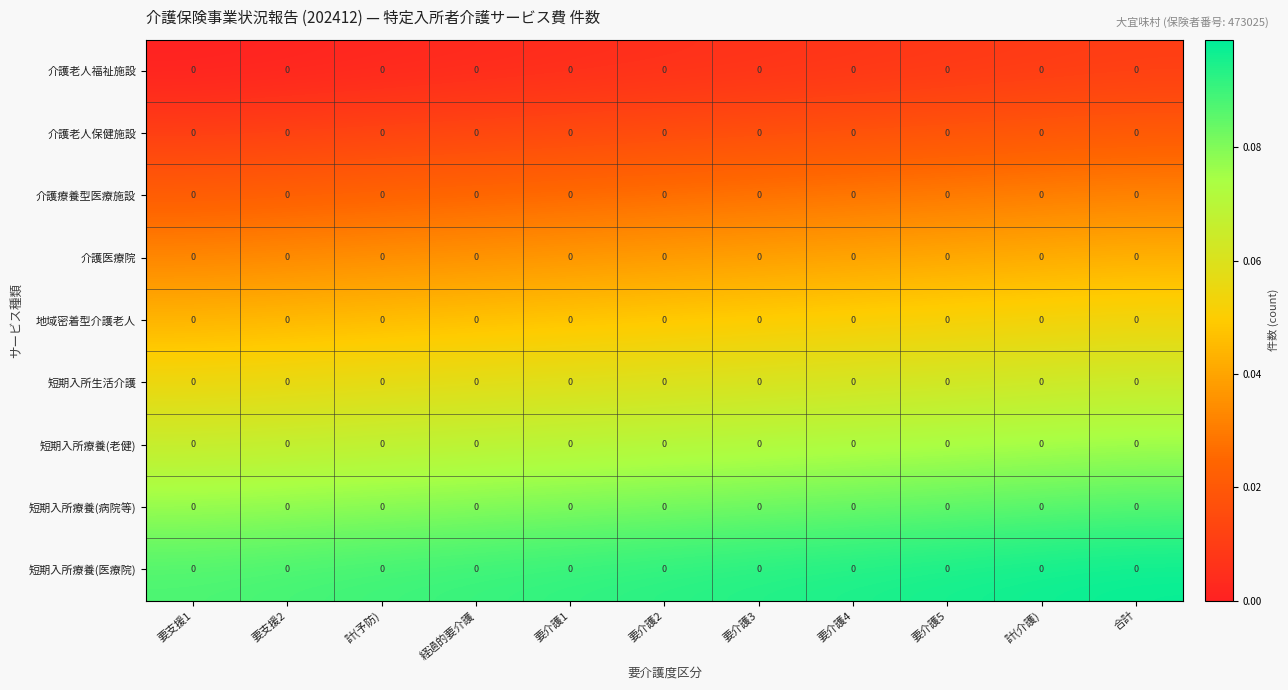

The value of 介護療養型医療施設 at 要介護3 is 0.0. True or false?

True